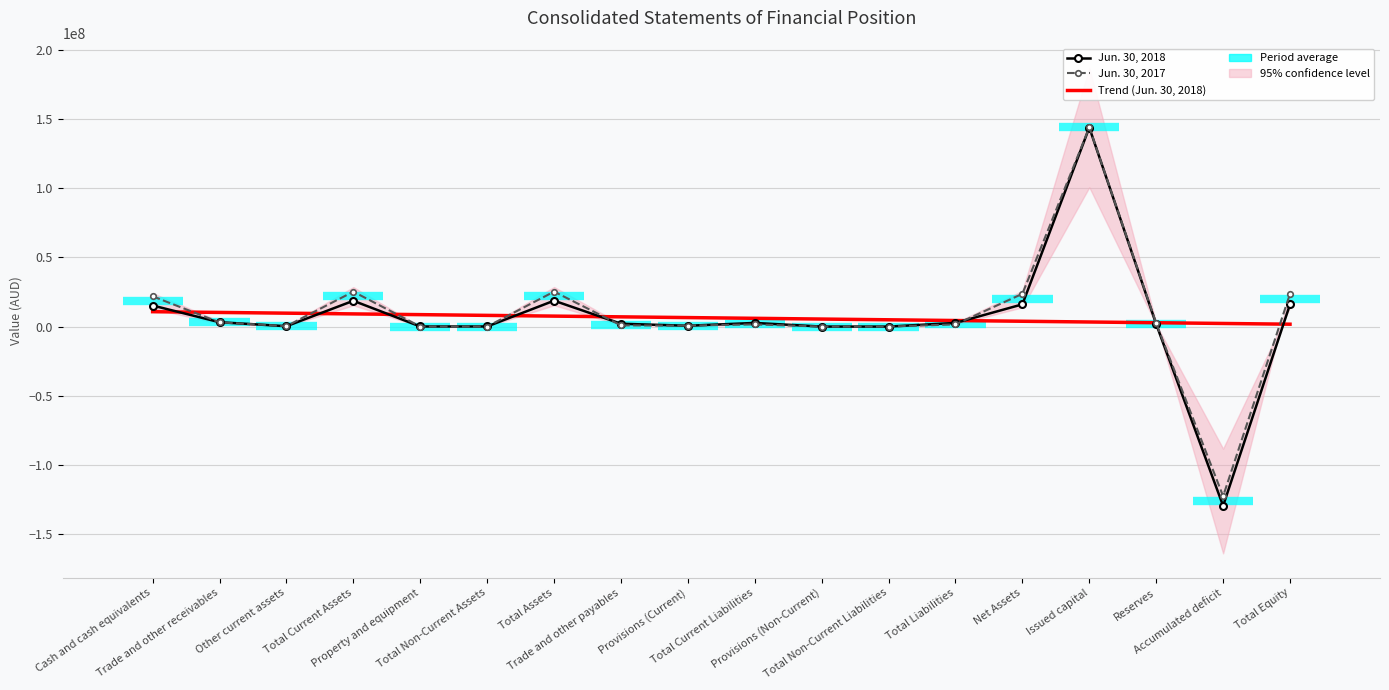

Rank the categories by Jun. 30, 2018 value from lowest to highest.

Accumulated deficit, Provisions (Non-Current), Total Non-Current Liabilities, Property and equipment, Total Non-Current Assets, Other current assets, Provisions (Current), Reserves, Trade and other payables, Total Current Liabilities, Total Liabilities, Trade and other receivables, Cash and cash equivalents, Net Assets, Total Equity, Total Current Assets, Total Assets, Issued capital